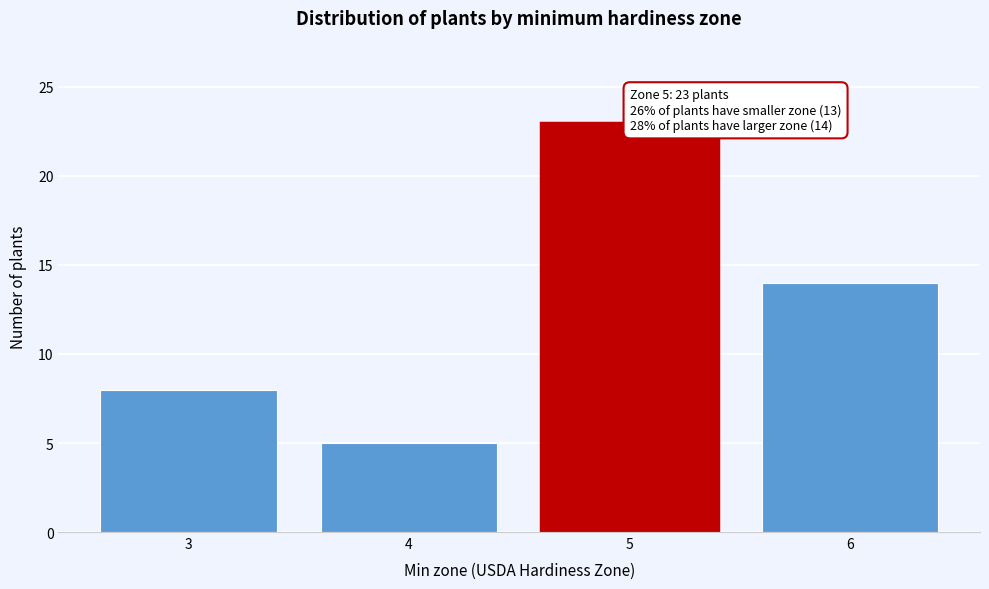

Reading left to right, transcribe all the data shown in this chart.

8	5	23	14